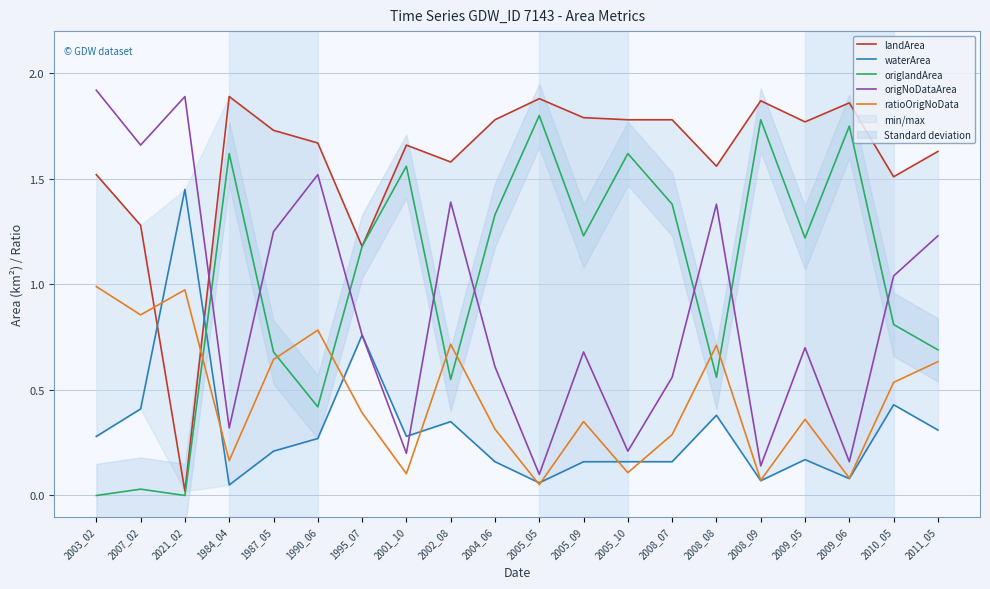

Which label corresponds to the smallest value in the chart?

2003_02